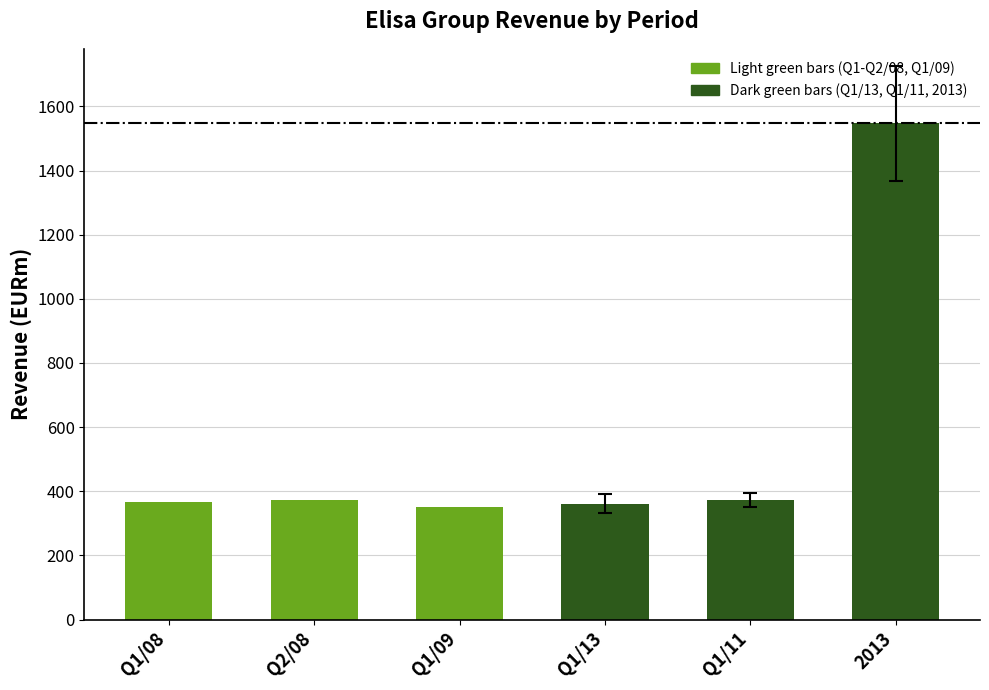

Count the number of data series in this chart.

1